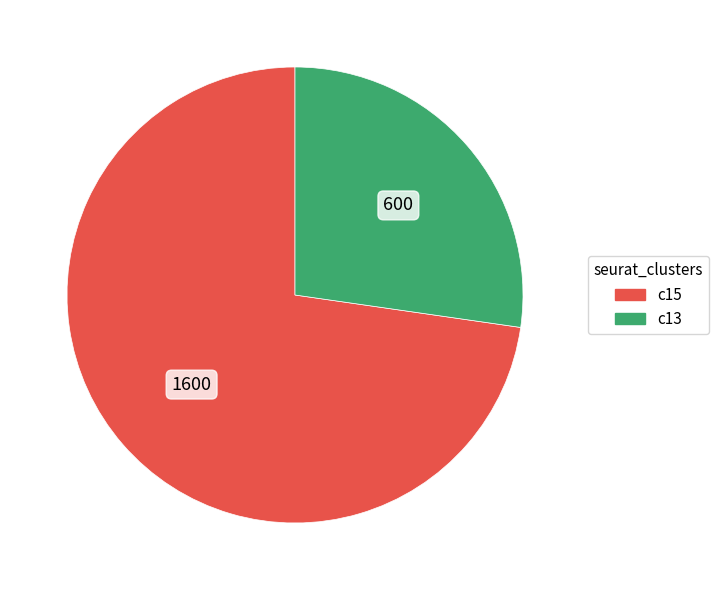

Is there any slice that represents more than half of the pie?

Yes